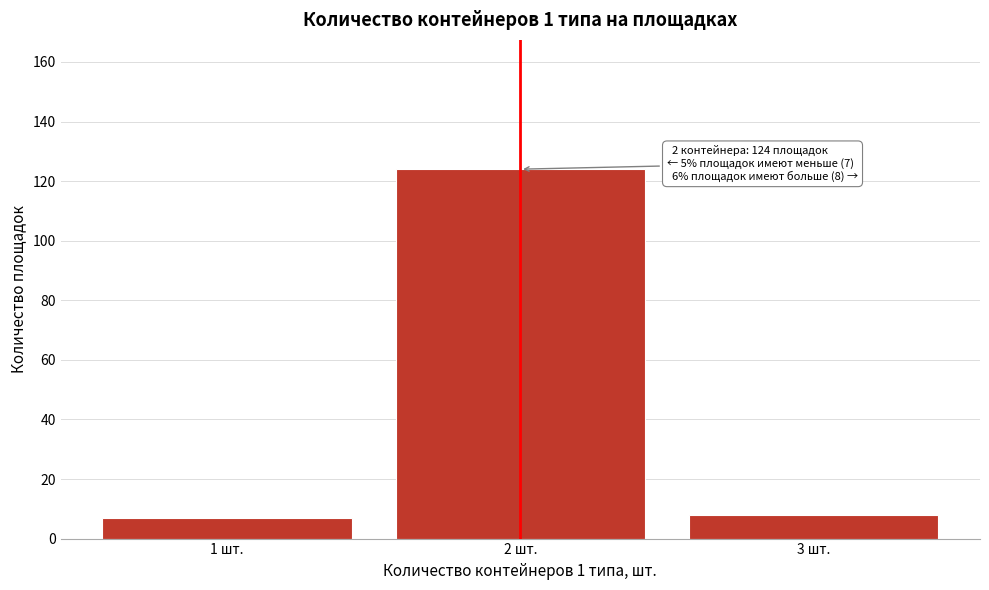

Reading left to right, list all the values displayed in this chart.

7	124	8